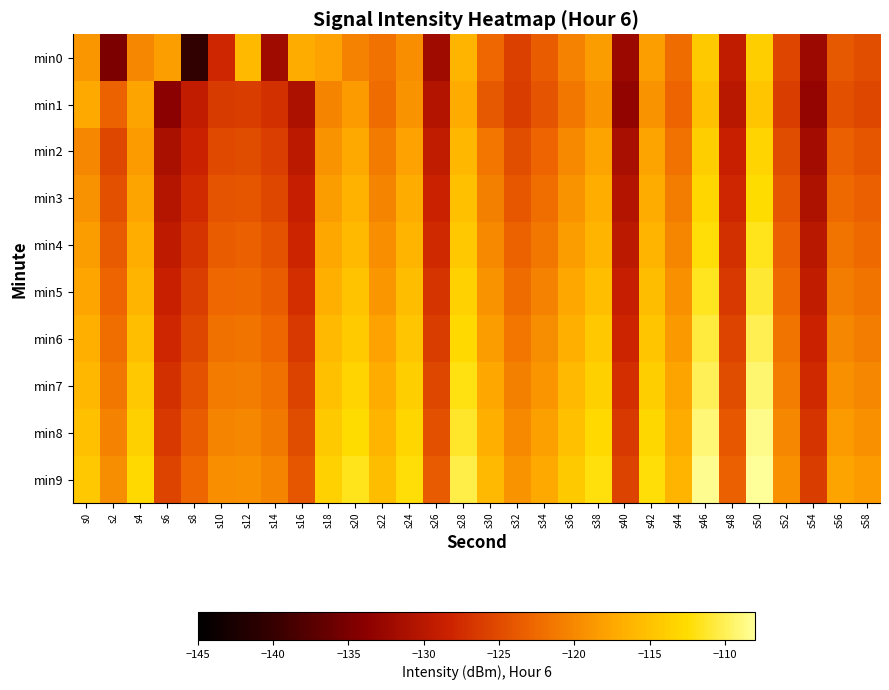

Which label corresponds to the smallest value in the chart?

s8